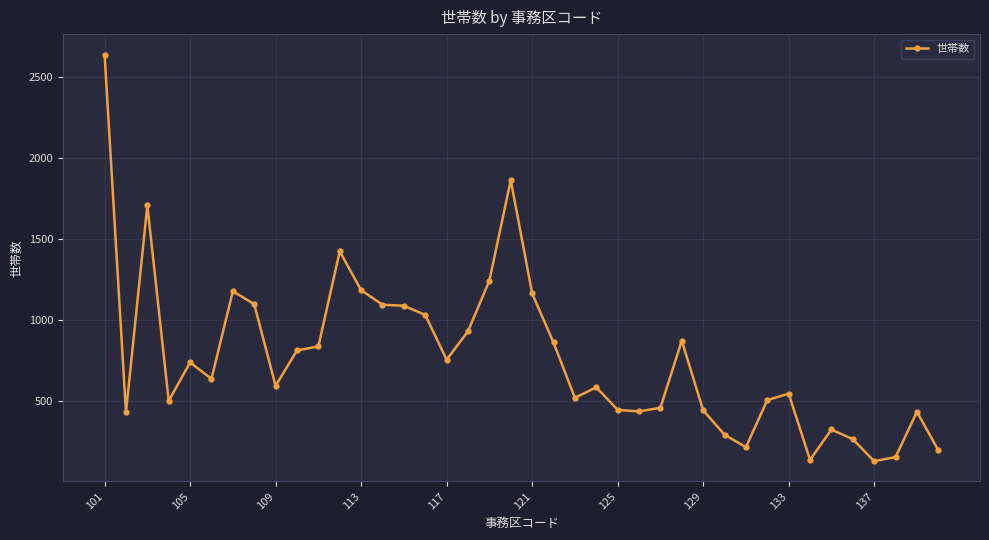

What is the minimum value shown in the chart?

131